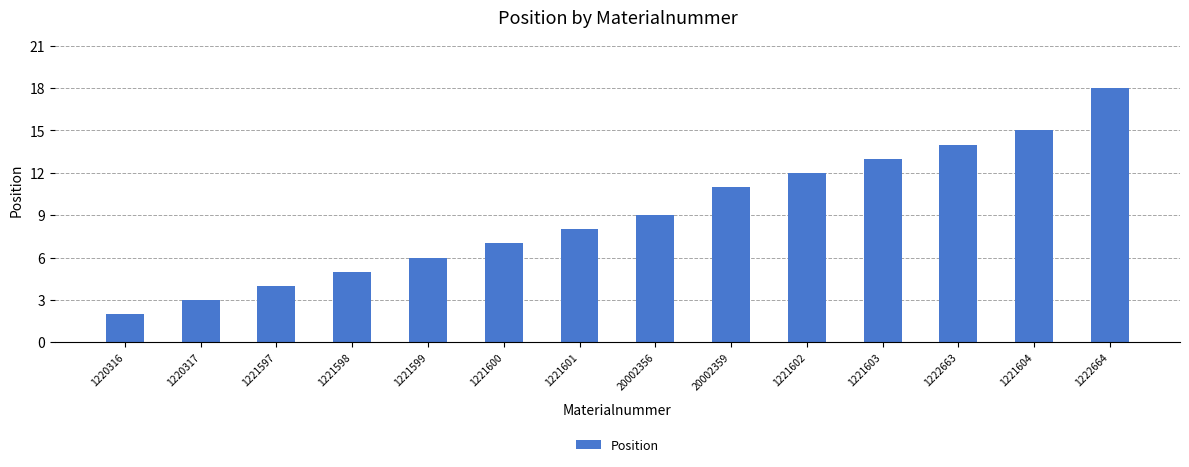

Rank the categories by value from highest to lowest.

1222664, 1221604, 1222663, 1221603, 1221602, 20002359, 20002356, 1221601, 1221600, 1221599, 1221598, 1221597, 1220317, 1220316